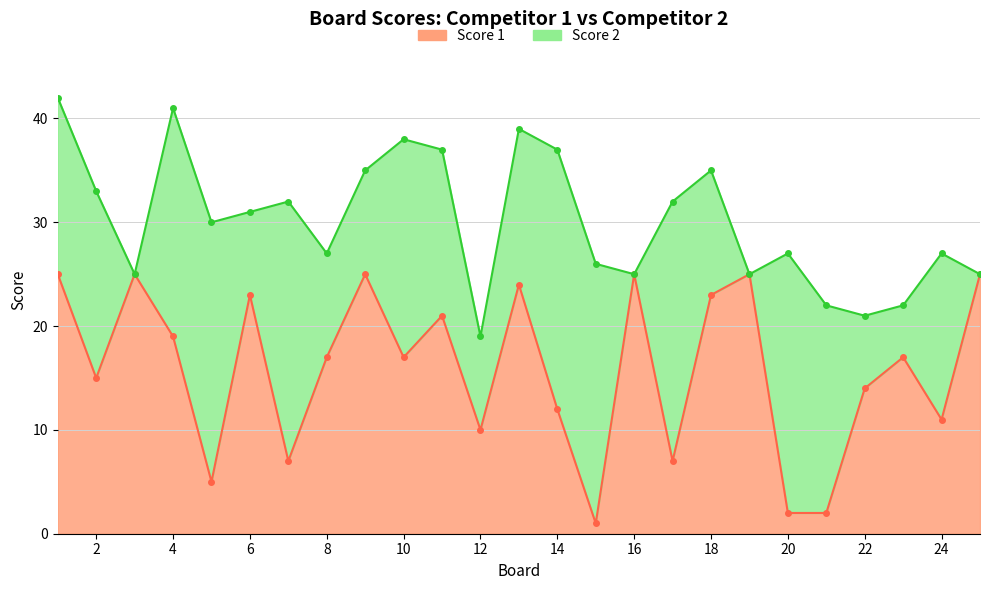

Which category has the lowest value across all series?

15